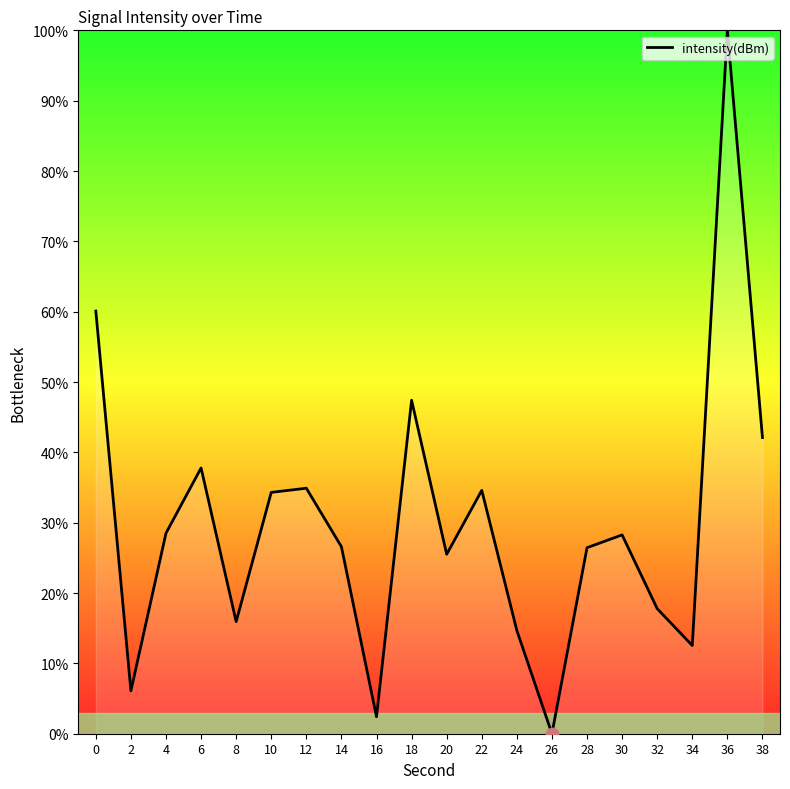

Approximately how many times larger is the value at 16 compared to 6?

0.1